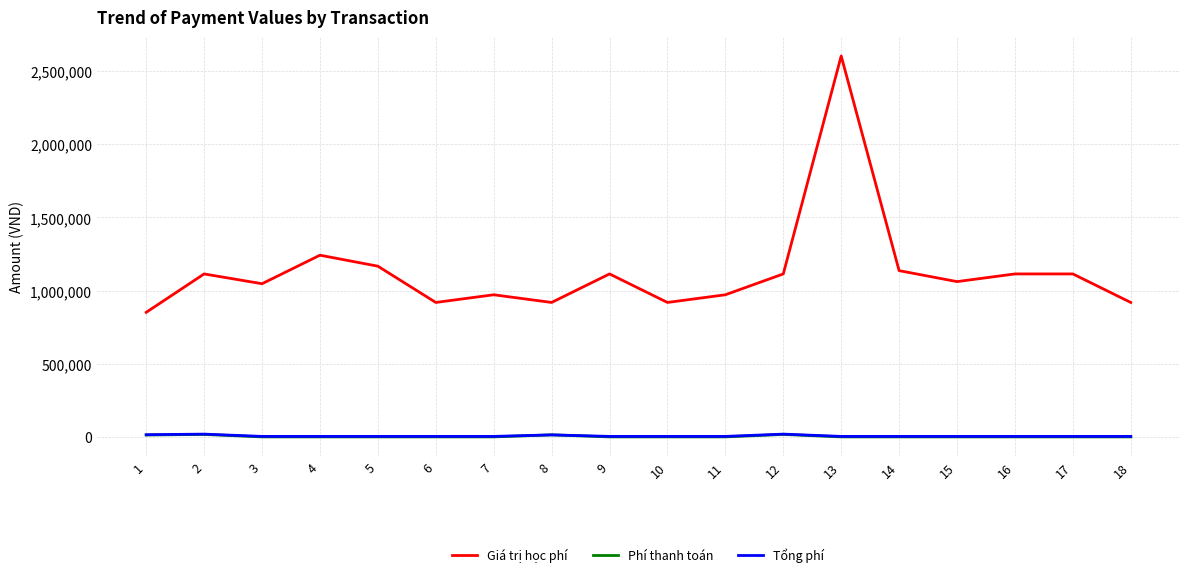

Is the value of Tổng phí at 9 greater than the value of Giá trị học phí at 4?

No